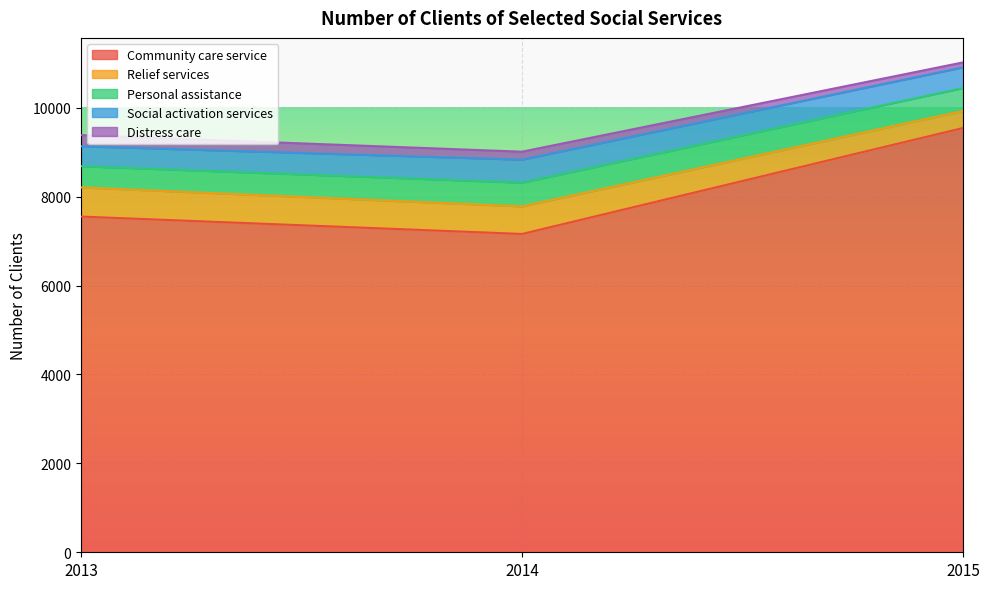

At which category is the sum across all series the highest?

2015